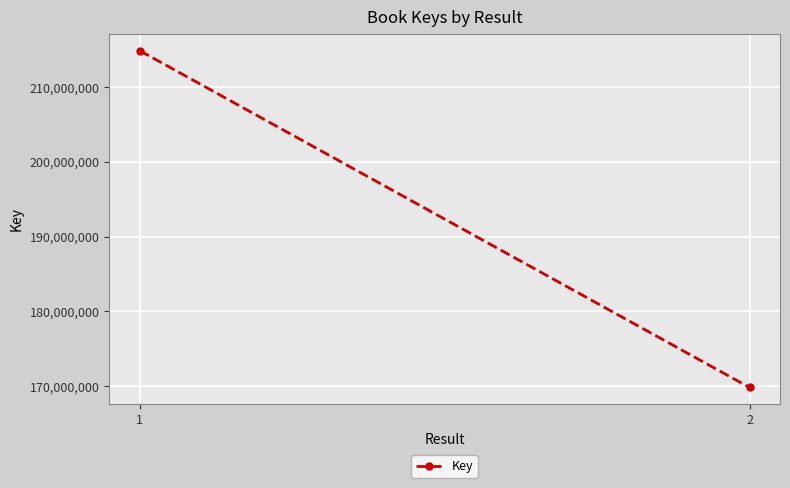

What is the difference between the values at 1 and 2?

45017668